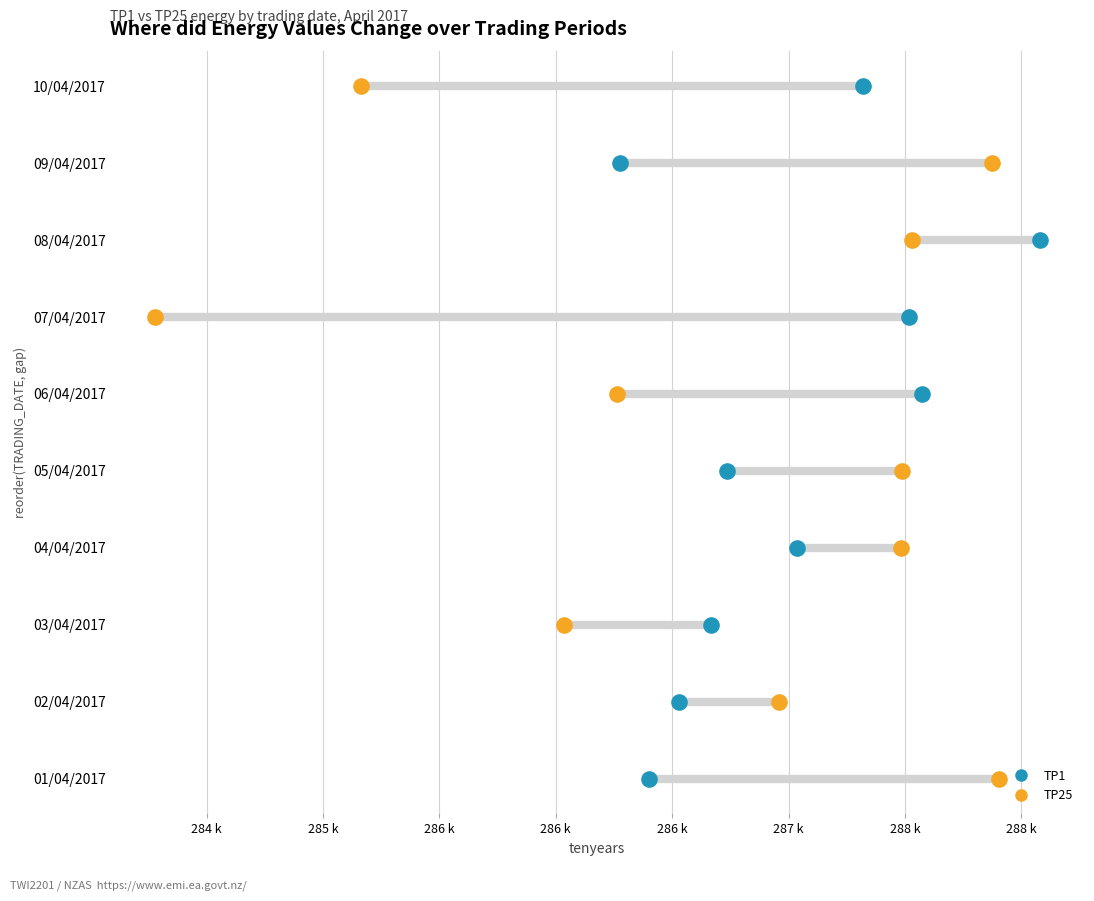

What are all the series names shown in the legend?

TP1, TP25